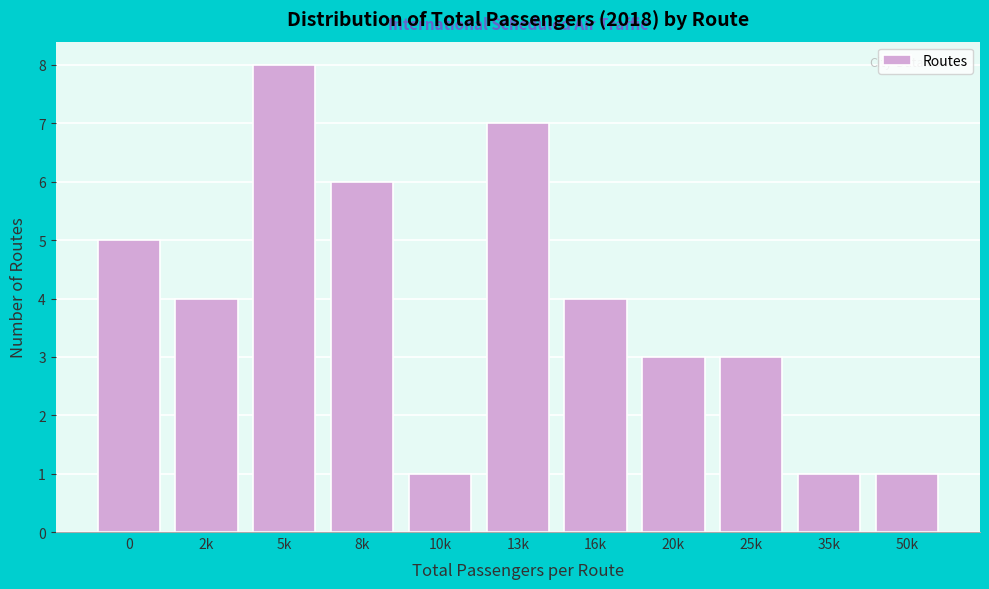

Reading left to right, transcribe all the data shown in this chart.

0=5	2k=4	5k=8	8k=6	10k=1	13k=7	16k=4	20k=3	25k=3	35k=1	50k=1